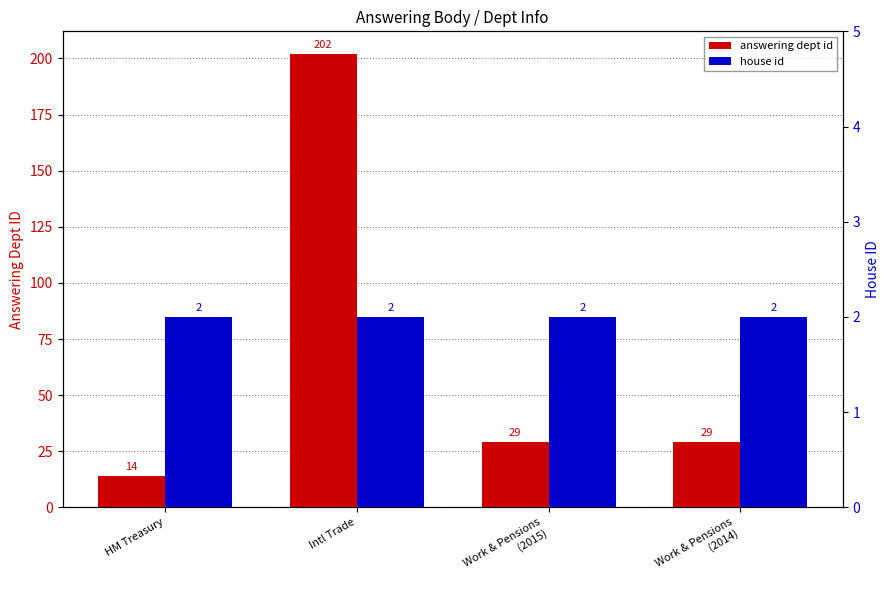

What is the label of the 1st bar from the right?

Work & Pensions
(2014)